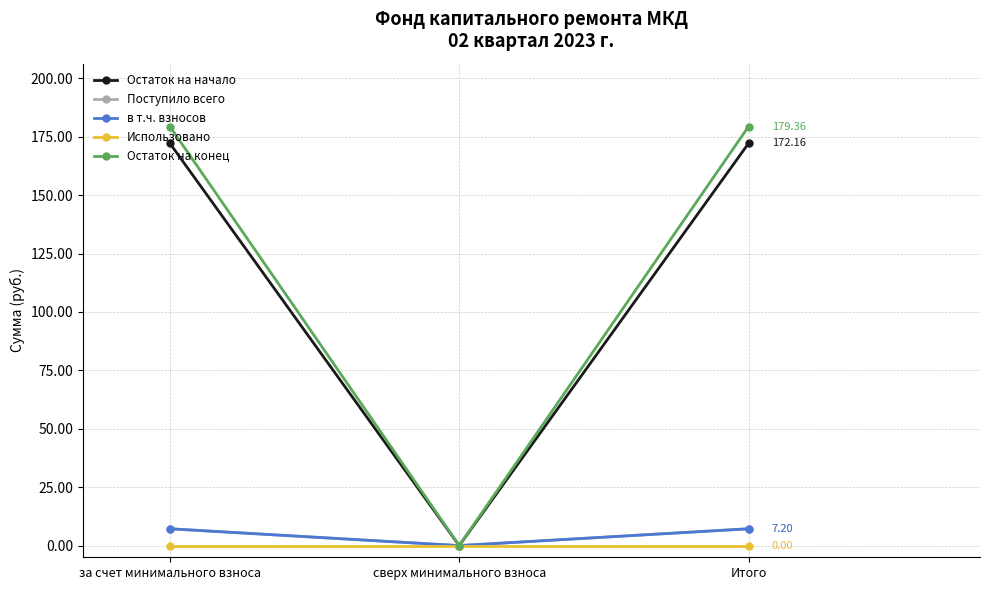

Does the chart have visible grid lines?

Yes